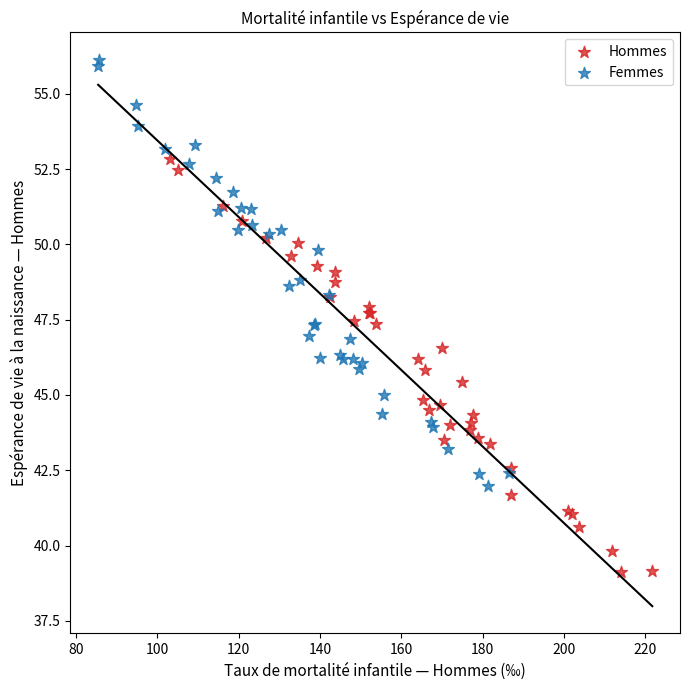

Which series reaches the maximum Y coordinate?

Femmes